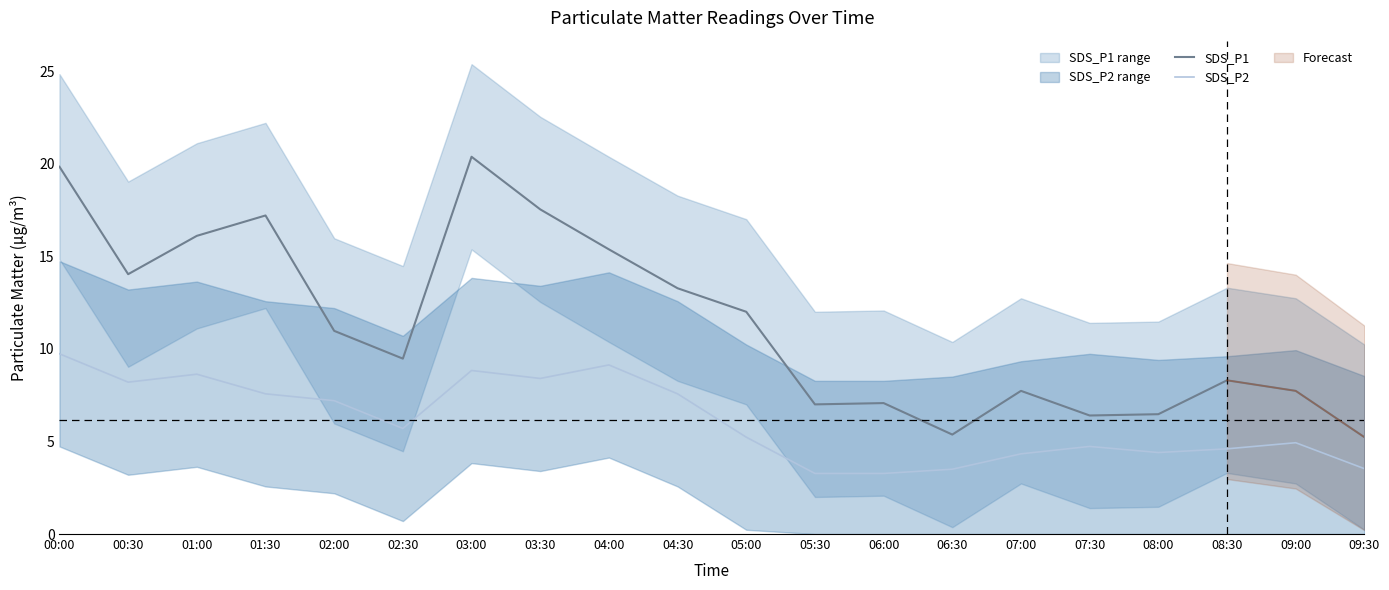

What position from the left is 05:30?

12